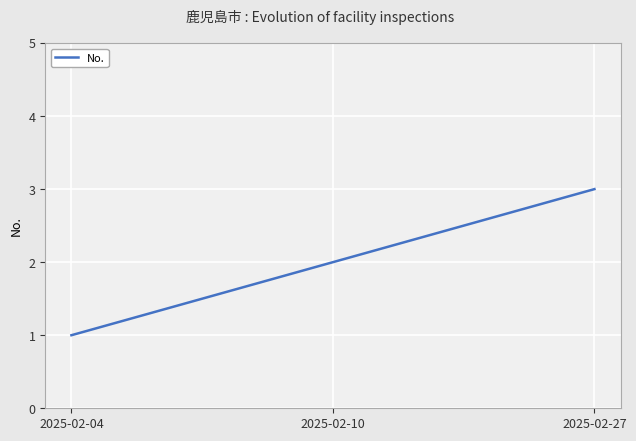

The value at 2025-02-04 is 2. True or false?

False